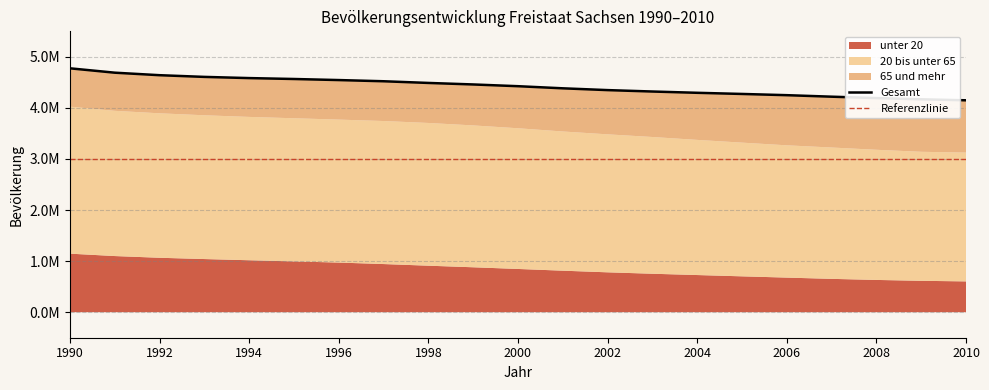

Is it true that unter 20 equals 727565 at 2004?

True